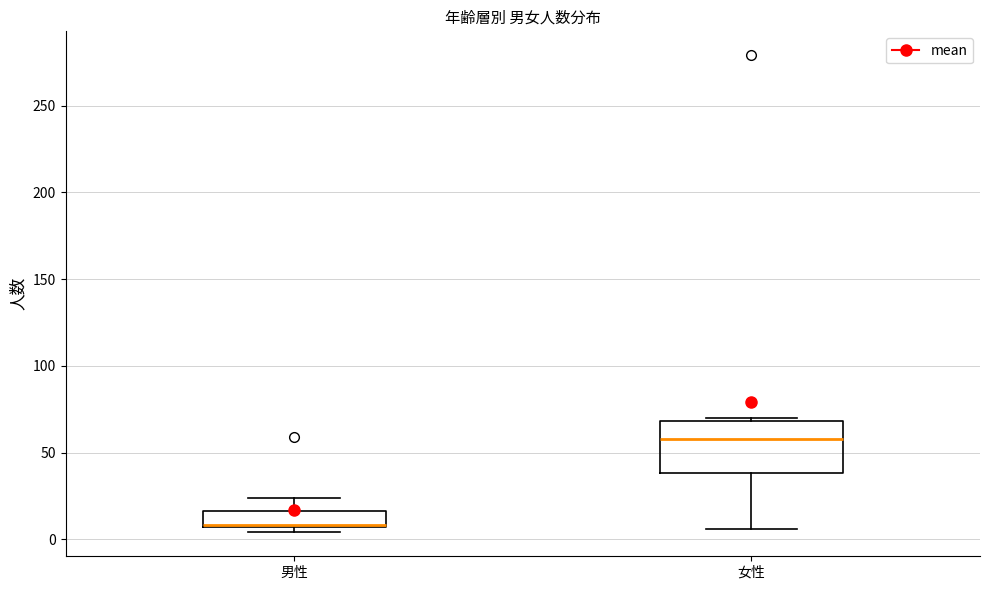

Reading left to right, read every box against the y-axis: the position of its median line, the range the box covers, and the ends of its whiskers. The values are not printed on the chart, so give them approximately, as read against the axis.

男性: median 10 (drawn on the box's lower edge), box 5 to 15, whiskers 5 (just below the box's lower edge) to 25
女性: median 60, box 40 to 70, whiskers 5 to 70 (just above the box's upper edge)